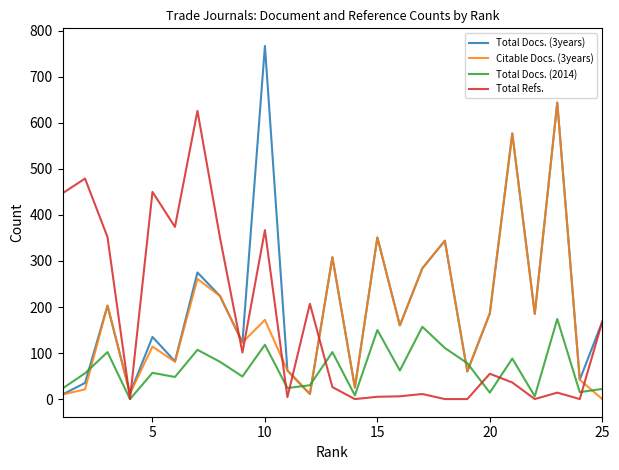

In Total Docs. (3years), how many points are higher than both neighbors (excluding endpoints)?

9